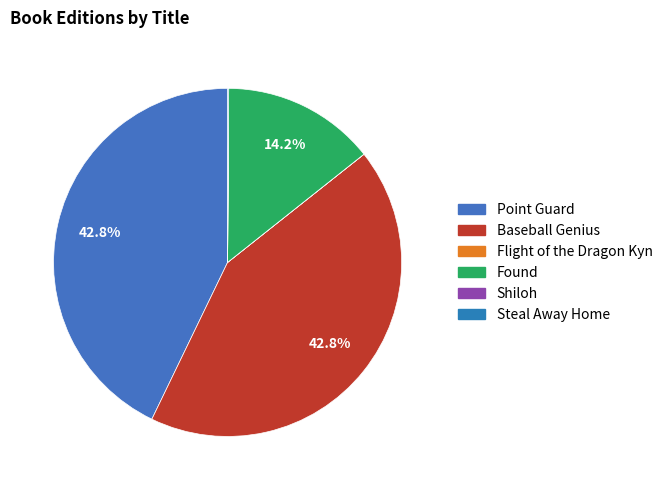

What percentage is NOT represented by Shiloh?

100.0%